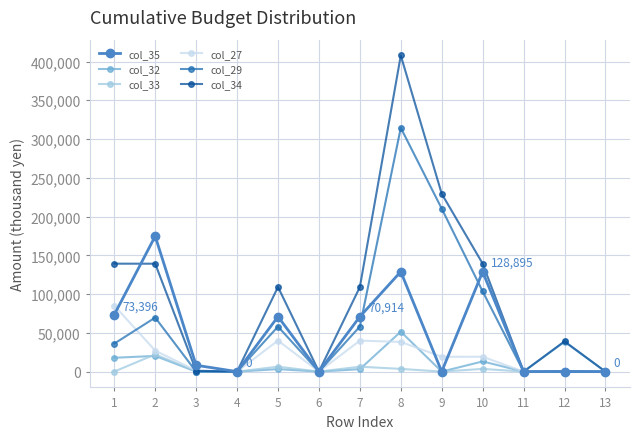

True or false: col_33 has more than 0 points higher than both neighbors.

True